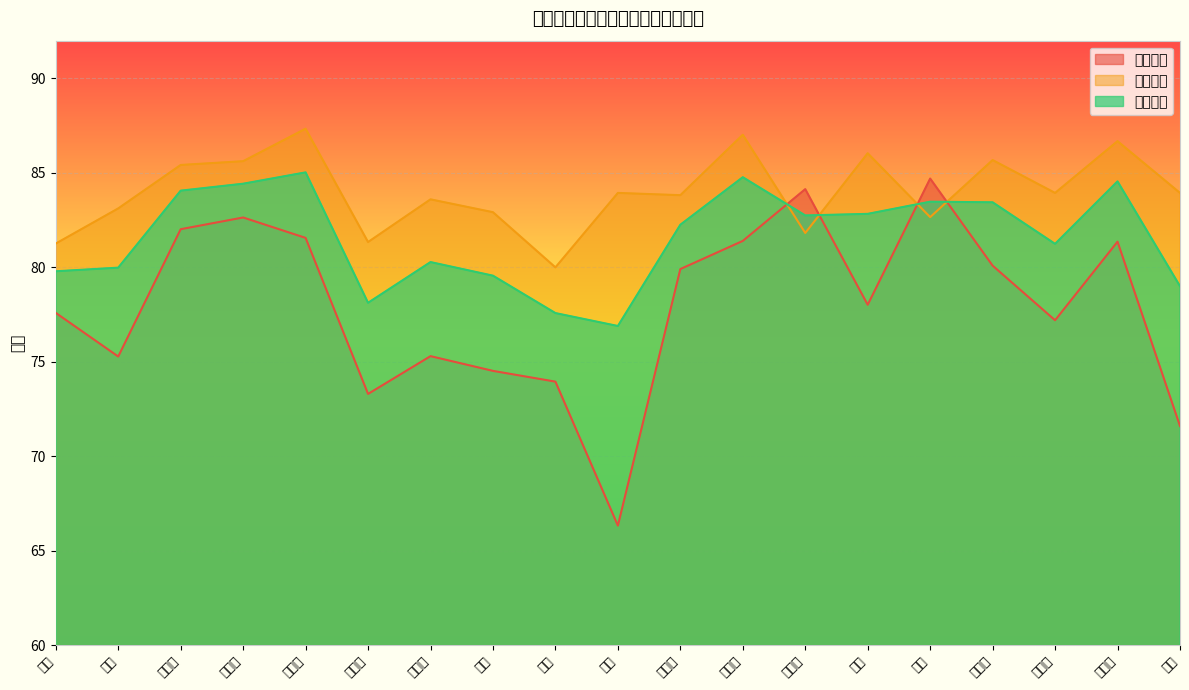

Is it true that 笔试成绩 equals 133.7 at 米江梓?

False